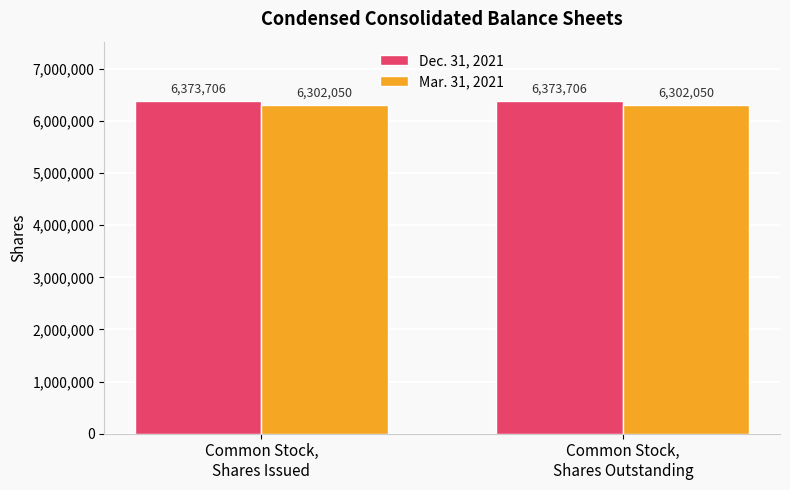

What value does the Mar. 31, 2021 series have at Common Stock,
Shares Issued?

6302050